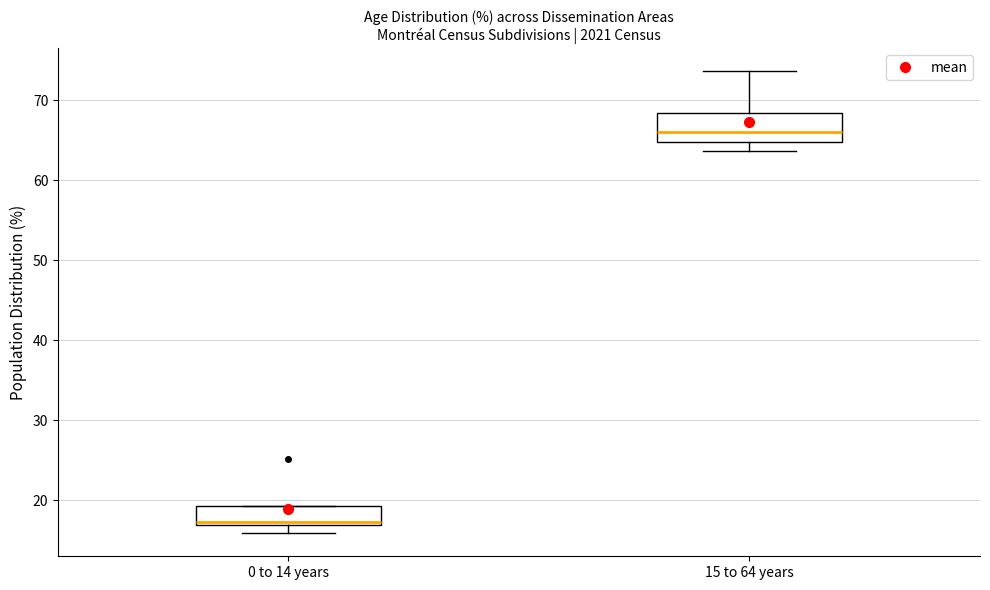

Reading left to right, read every box against the y-axis: the position of its median line, the range the box covers, and the ends of its whiskers. The values are not printed on the chart, so give them approximately, as read against the axis.

0 to 14 years: median 17 (just above the box's lower edge), box 17 to 19, whiskers 16 to 19
15 to 64 years: median 66, box 65 to 68, whiskers 64 to 74